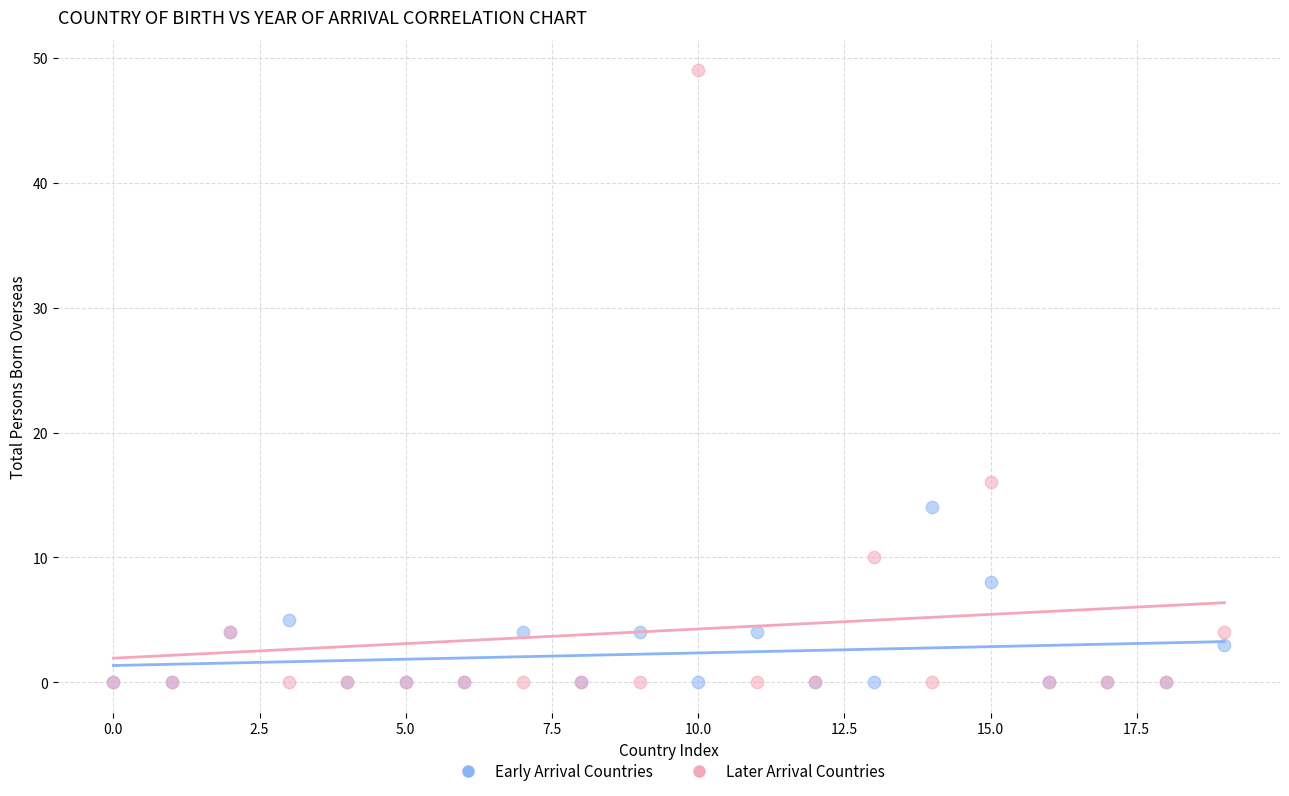

Across all series, what Y value is closest to 24?

16